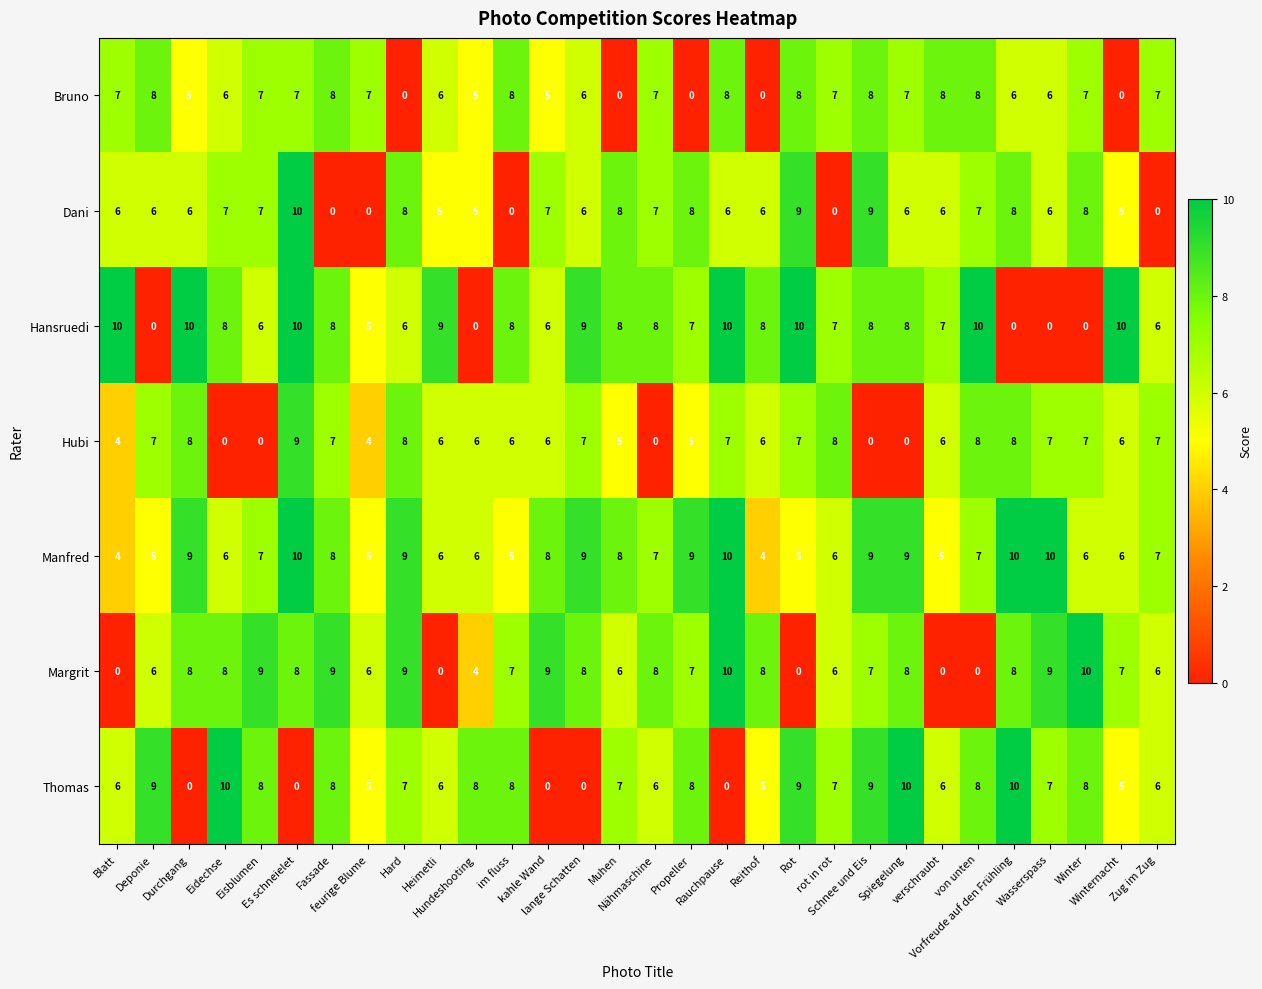

At how many categories does at least one series exceed 3?

30